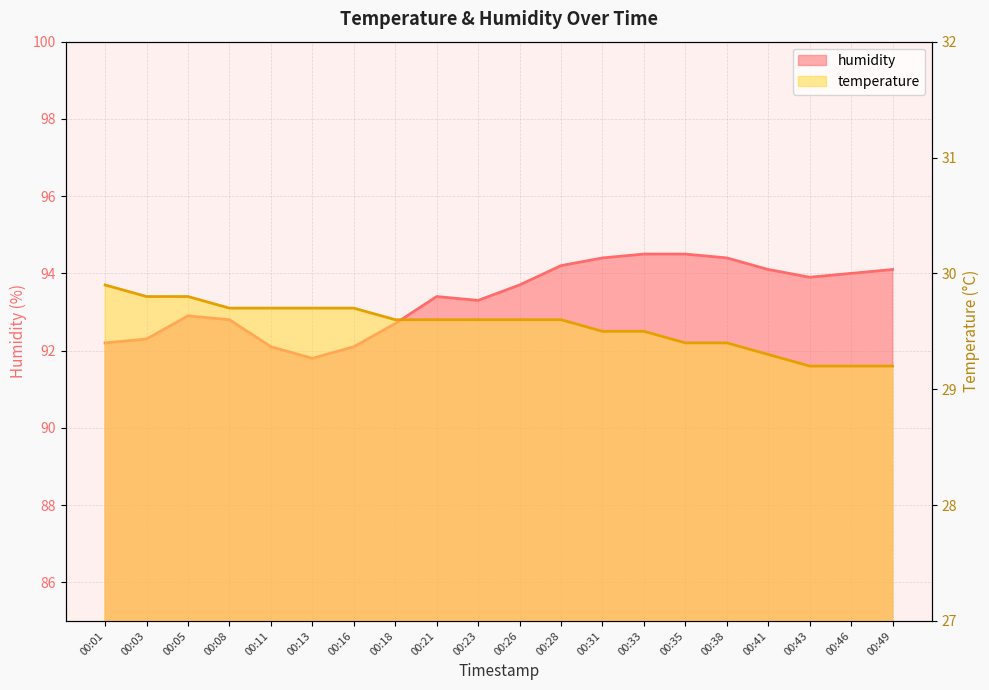

At which category does humidity reach its first local valley?

00:13